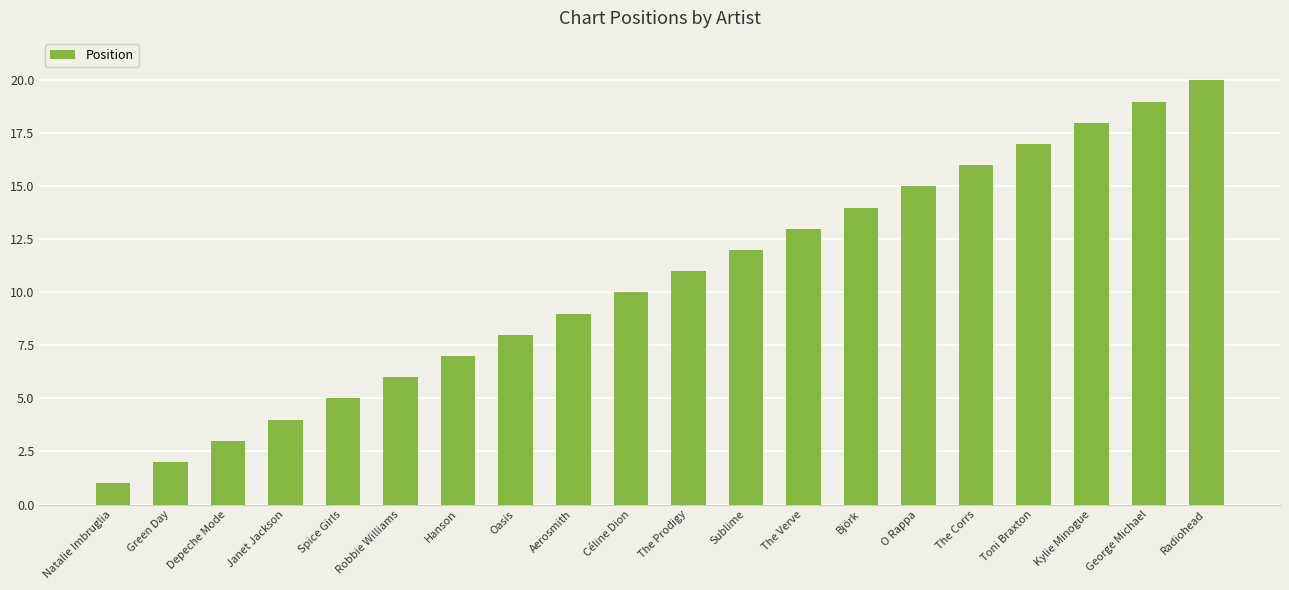

Reading left to right, what are all the values shown in this chart?

Natalie Imbruglia=1	Green Day=2	Depeche Mode=3	Janet Jackson=4	Spice Girls=5	Robbie Williams=6	Hanson=7	Oasis=8	Aerosmith=9	Céline Dion=10	The Prodigy=11	Sublime=12	The Verve=13	Björk=14	O Rappa=15	The Corrs=16	Toni Braxton=17	Kylie Minogue=18	George Michael=19	Radiohead=20